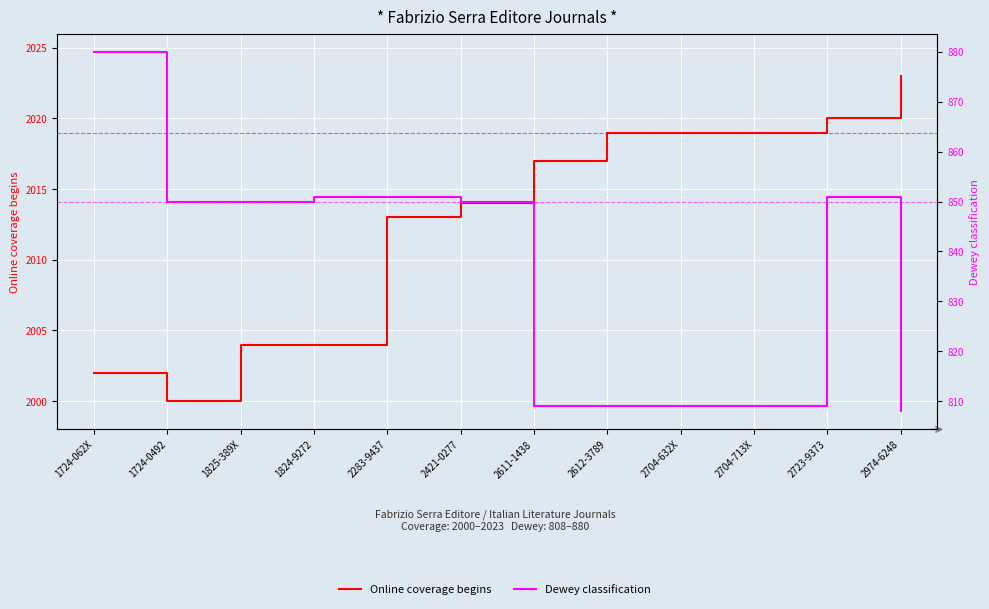

What is the total value across all series at 2704-632X?

2828